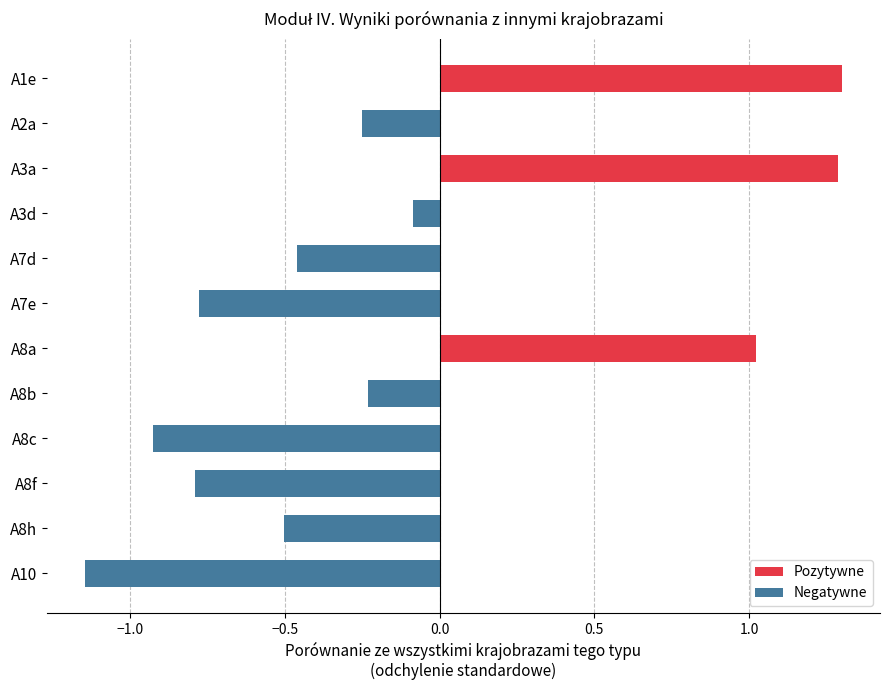

What is the lowest value of the Negatywne series?

-1.1